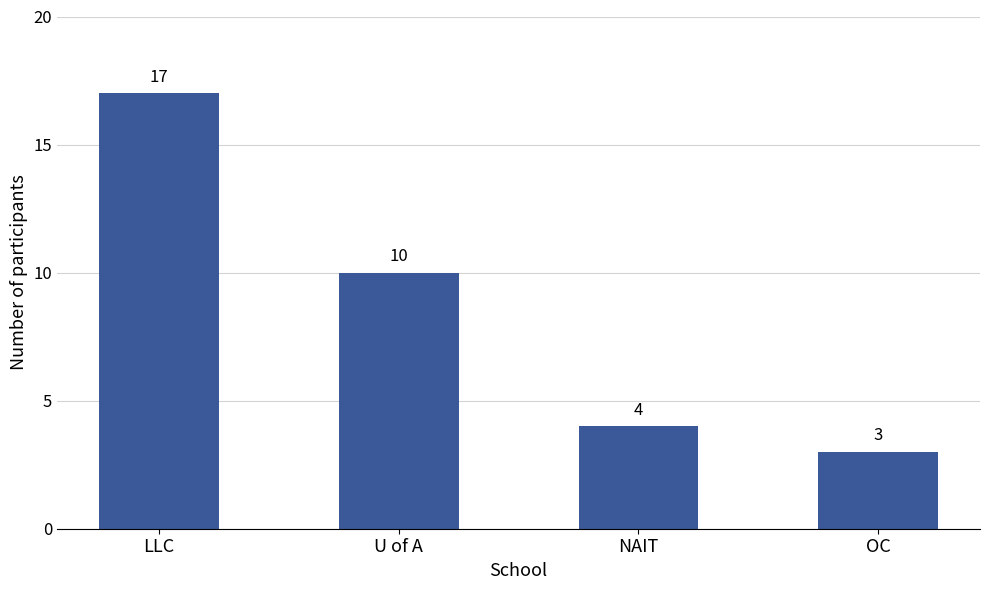

At which category does the chart reach its minimum across all series?

OC